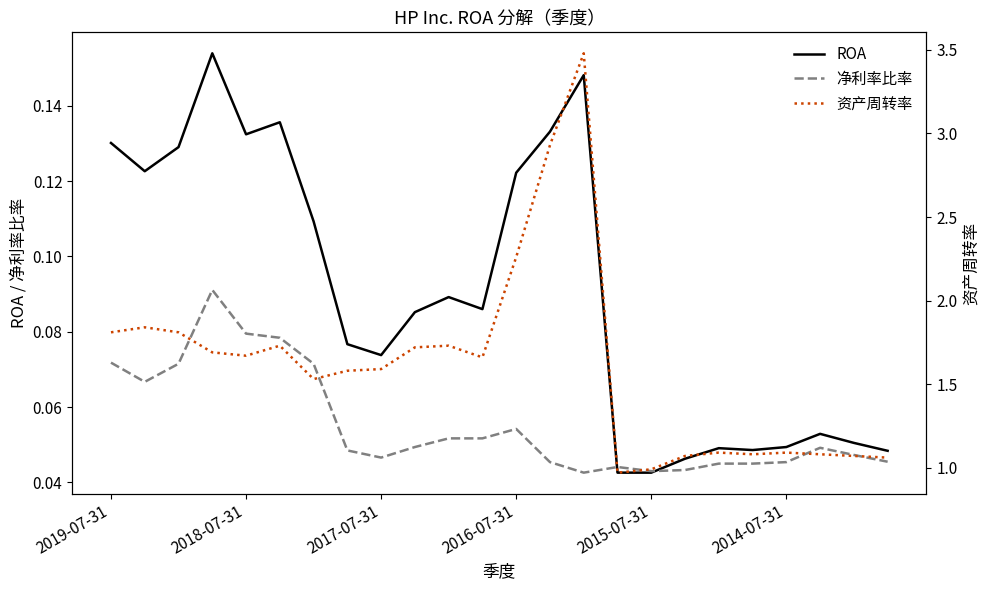

The 净利率比率 series shows 0.0 at 2019-07-31. True or false?

False